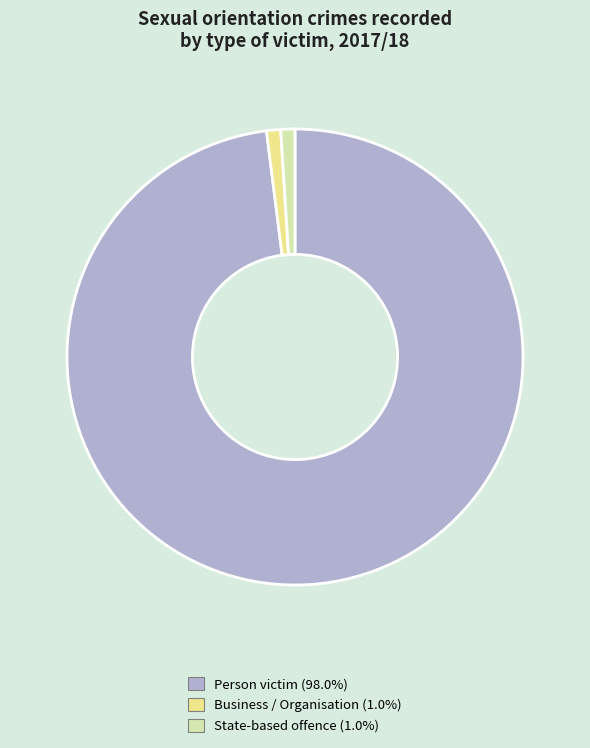

The State-based offence slice represents 1% of the pie. True or false?

True